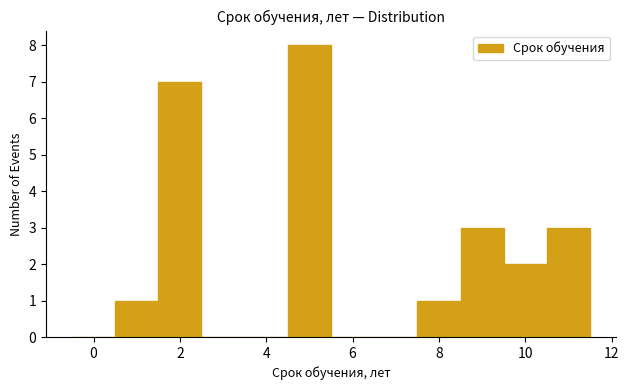

How tall is the bar that spans 9.5 to 10.5 on the x-axis? Neither the bar edges nor the heights are printed on the chart, so give them approximately, as read against the axes.

2